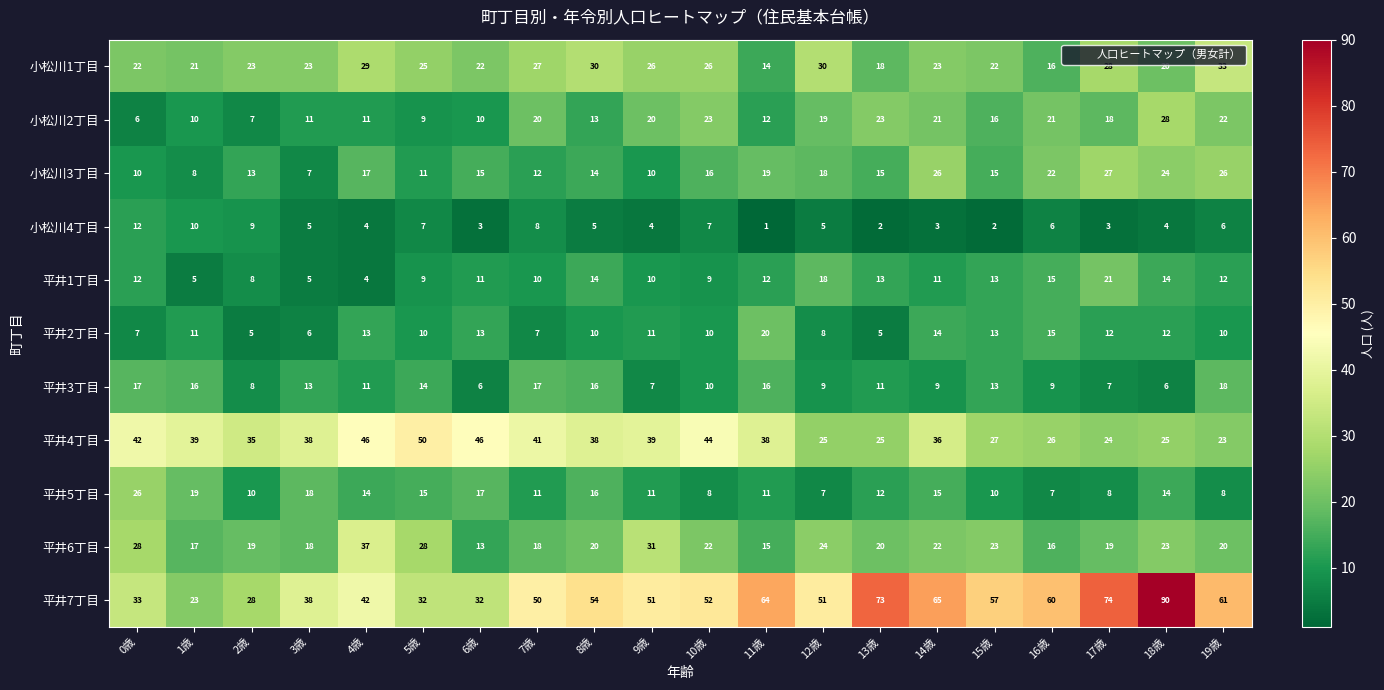

Where is 小松川3丁目 nearest to the value 17?

4歳